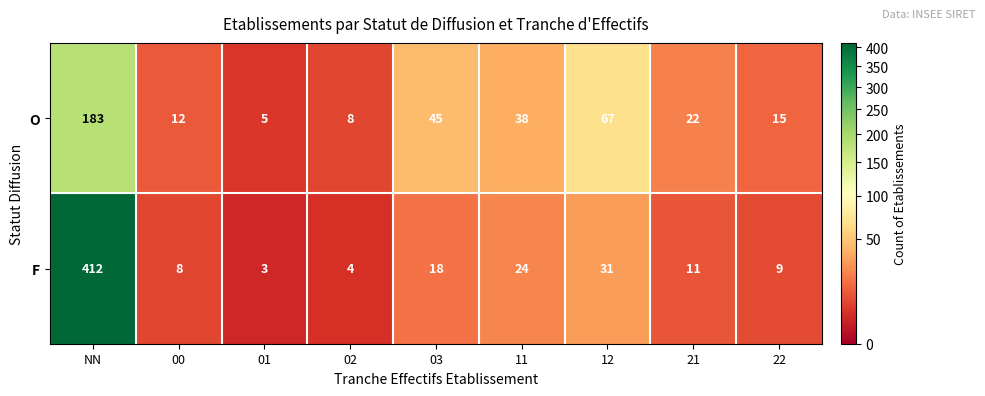

Which category has the highest value in the O series?

NN